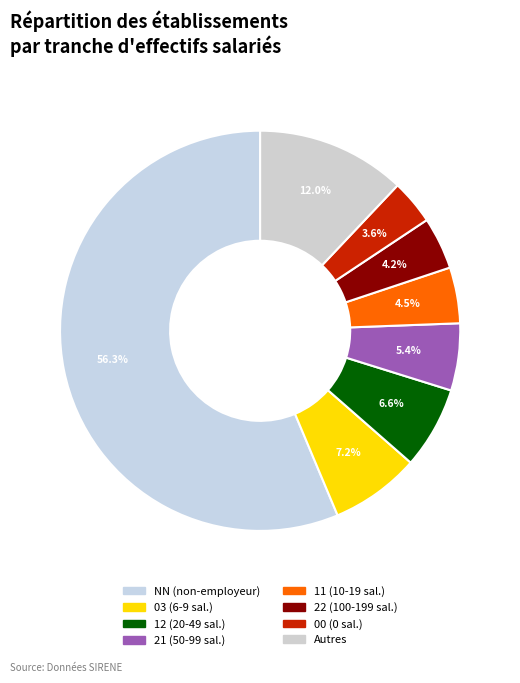

Is there a majority slice in this chart?

Yes